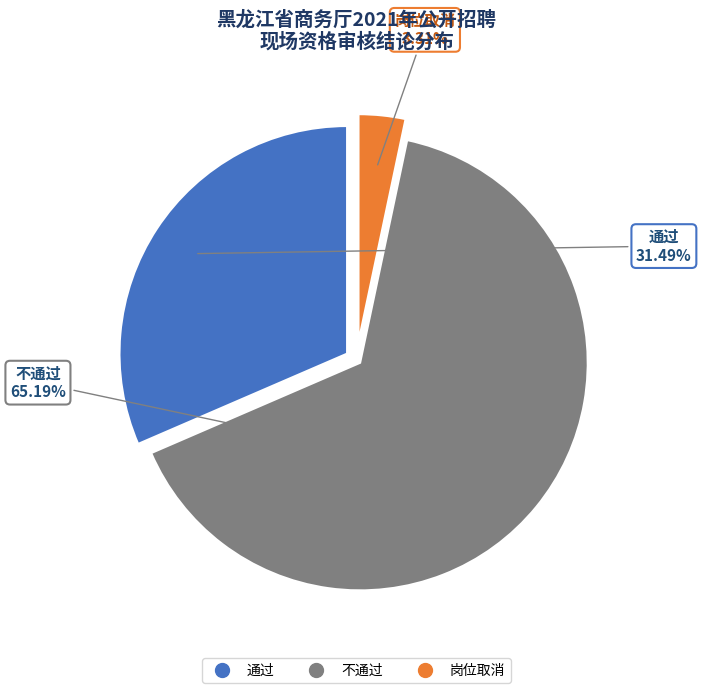

What percentage is the 不通过 slice, to the nearest percent?

65%